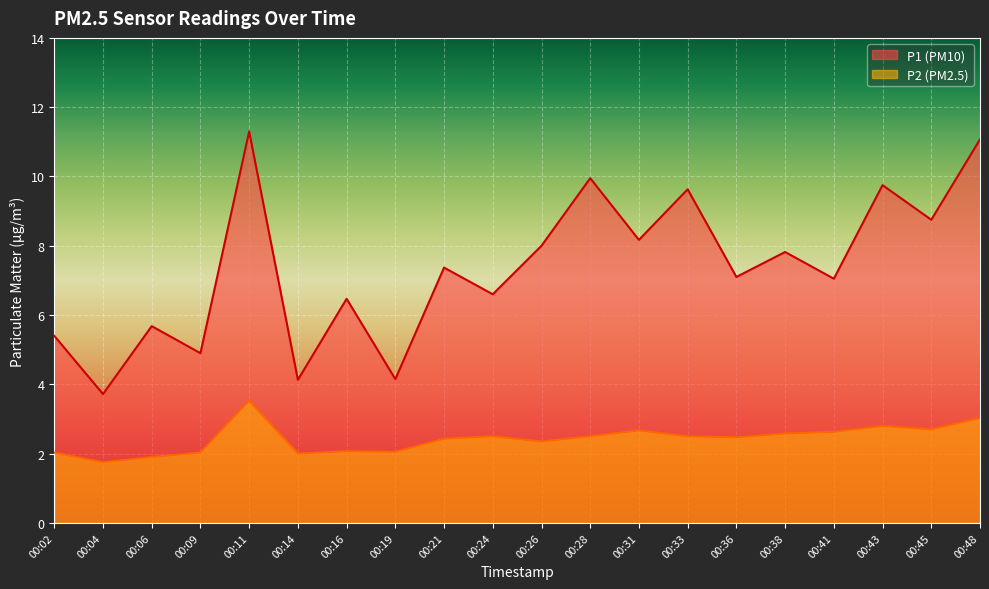

Reading right to left, extract all data points from this chart.

P1: 00:48=11.1	00:45=8.8	00:43=9.8	00:41=7.0	00:38=7.8	00:36=7.1	00:33=9.6	00:31=8.2	00:28=9.9	00:26=8.0	00:24=6.6	00:21=7.4	00:19=4.2	00:16=6.5	00:14=4.1	00:11=11.3	00:09=4.9	00:06=5.7	00:04=3.7	00:02=5.4
P2: 00:48=3.0	00:45=2.7	00:43=2.8	00:41=2.6	00:38=2.6	00:36=2.5	00:33=2.5	00:31=2.7	00:28=2.5	00:26=2.4	00:24=2.5	00:21=2.4	00:19=2.0	00:16=2.1	00:14=2.0	00:11=3.5	00:09=2.0	00:06=1.9	00:04=1.8	00:02=2.0